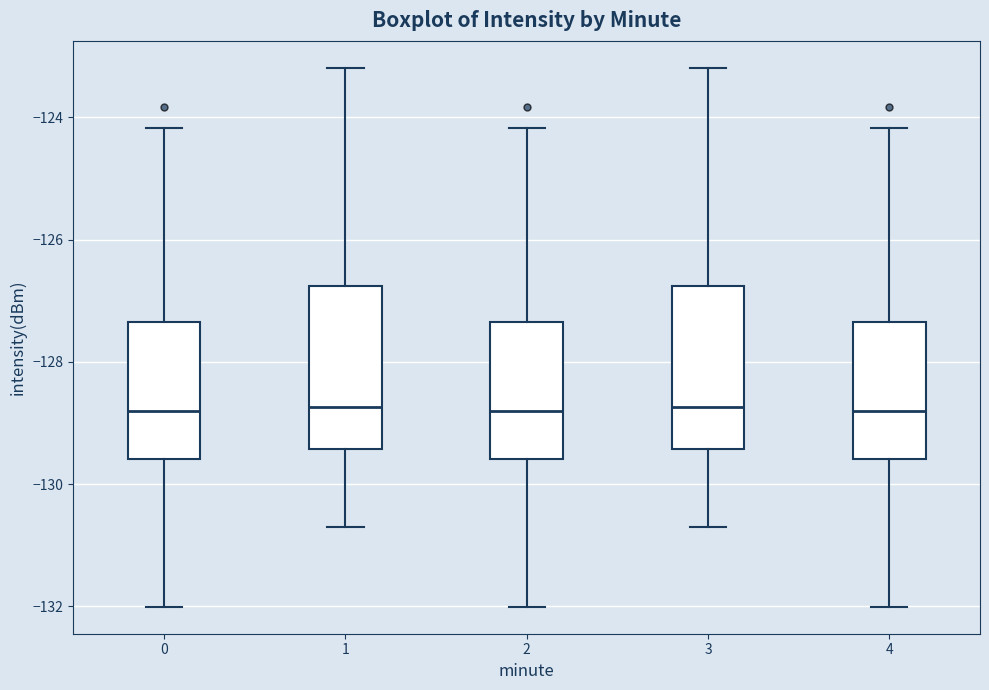

Reading left to right, transcribe this box plot: for each box, give where its median line is, the range the box spans, and where its two whiskers end, as read against the y-axis. The values are not printed on the chart, so give them approximately, as read against the axis.

0: median -128.8, box -129.6 to -127.4, whiskers -132.0 to -124.2
1: median -128.8, box -129.4 to -126.8, whiskers -130.8 to -123.2
2: median -128.8, box -129.6 to -127.4, whiskers -132.0 to -124.2
3: median -128.8, box -129.4 to -126.8, whiskers -130.8 to -123.2
4: median -128.8, box -129.6 to -127.4, whiskers -132.0 to -124.2